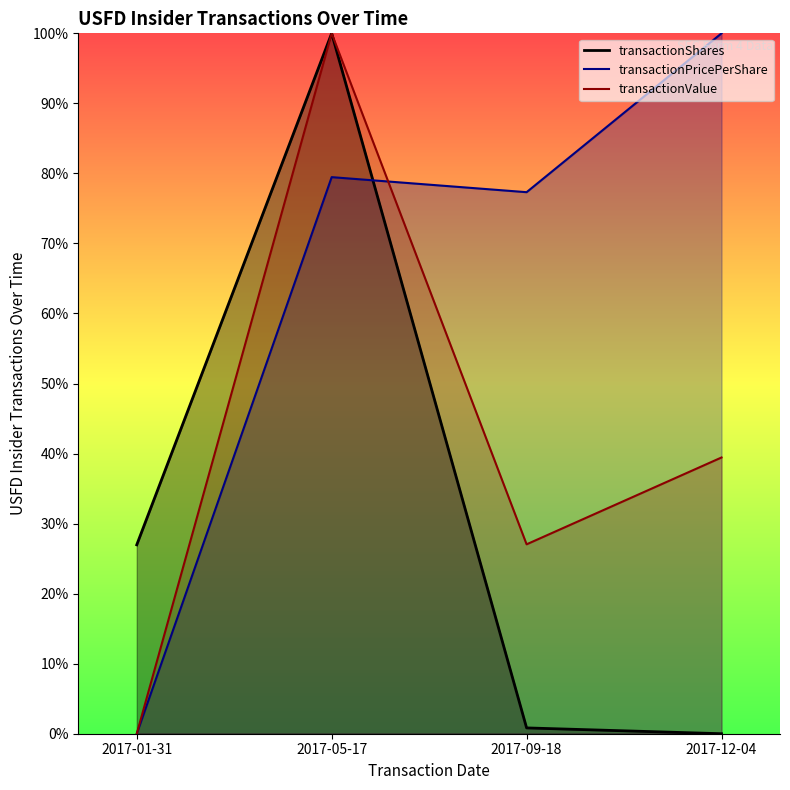

How many lines are shown in the chart?

3